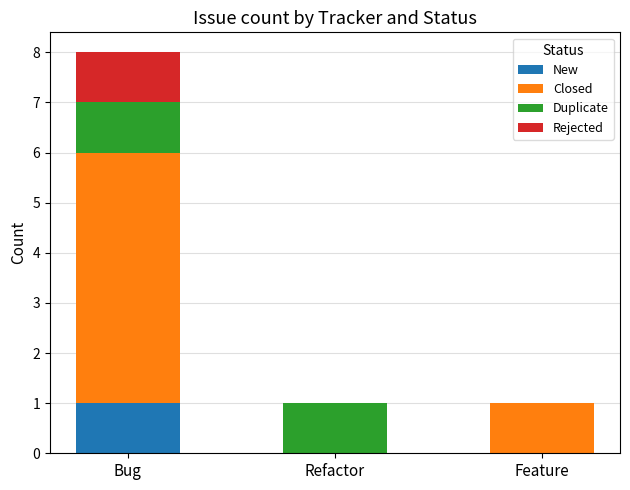

What is the total value across all series at Bug?

8